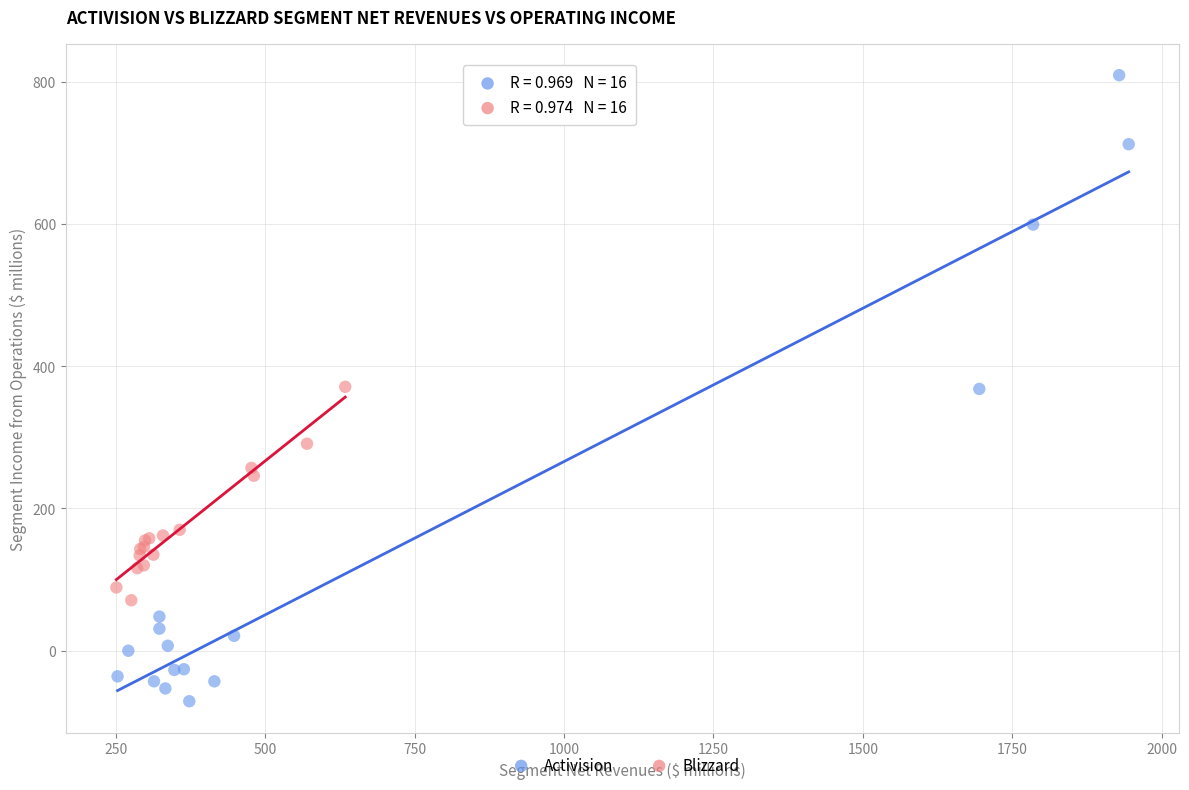

Which series contains the highest Y value?

Activision